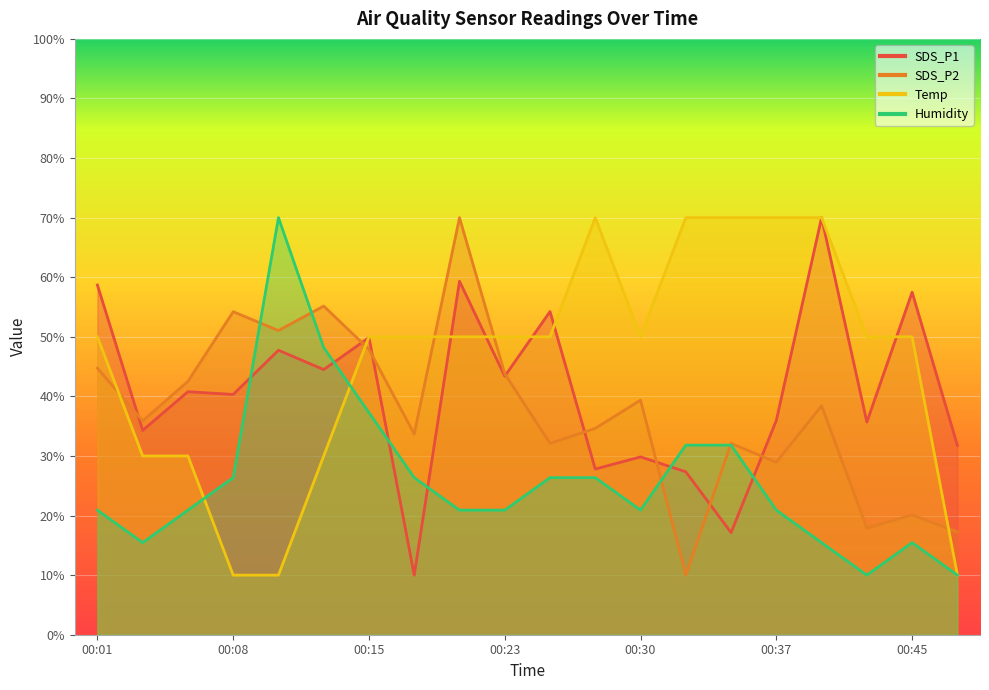

Where is the first local minimum for Humidity?

00:03